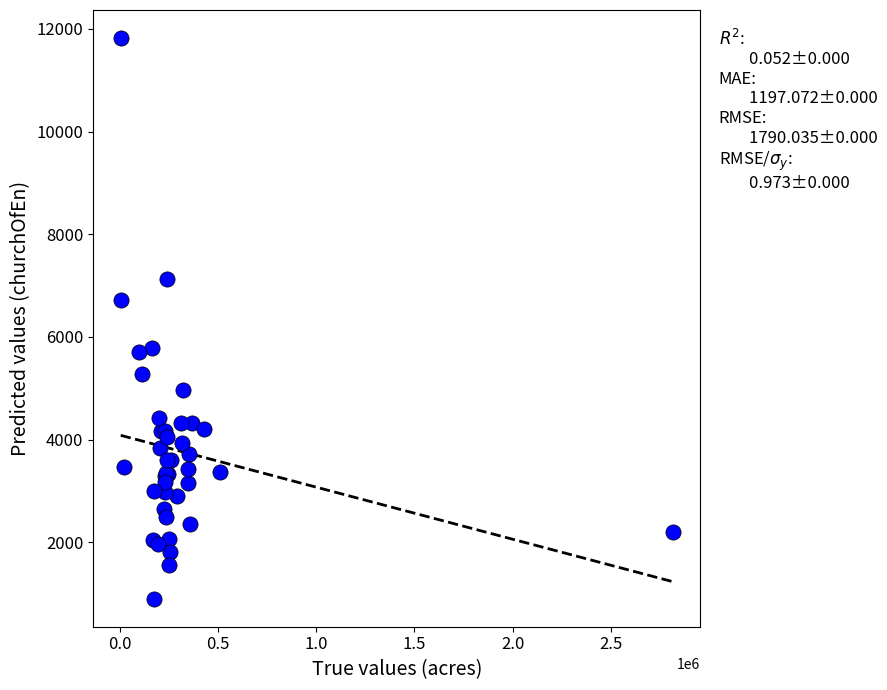

What Y value in the scatter plot is closest to 6360?

6720